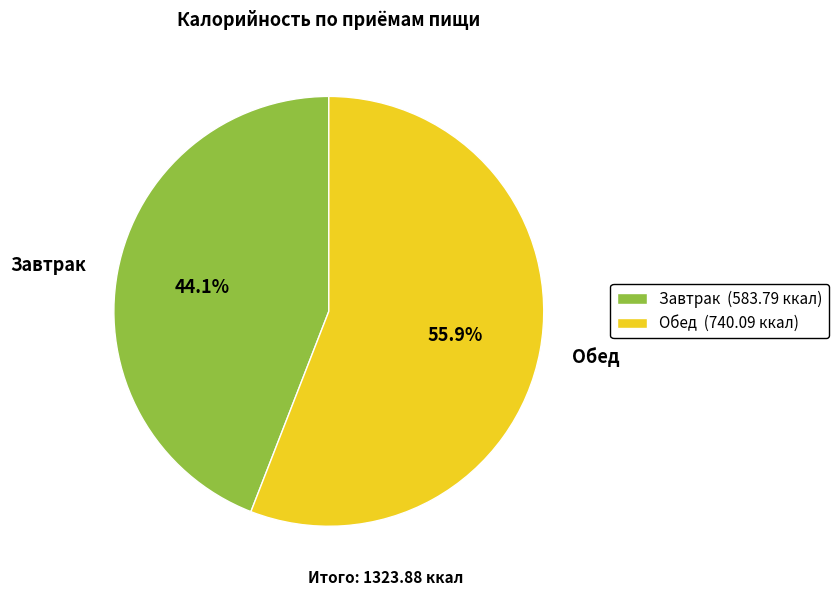

What percentage is the Обед slice, to the nearest percent?

56%